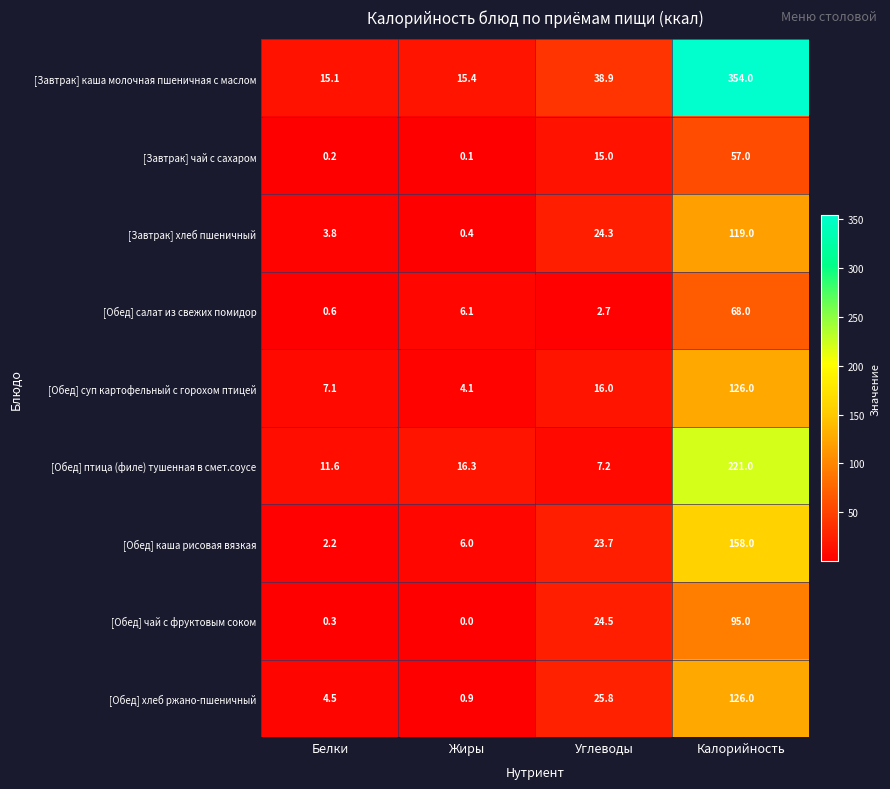

Which label corresponds to the smallest value in the chart?

Жиры